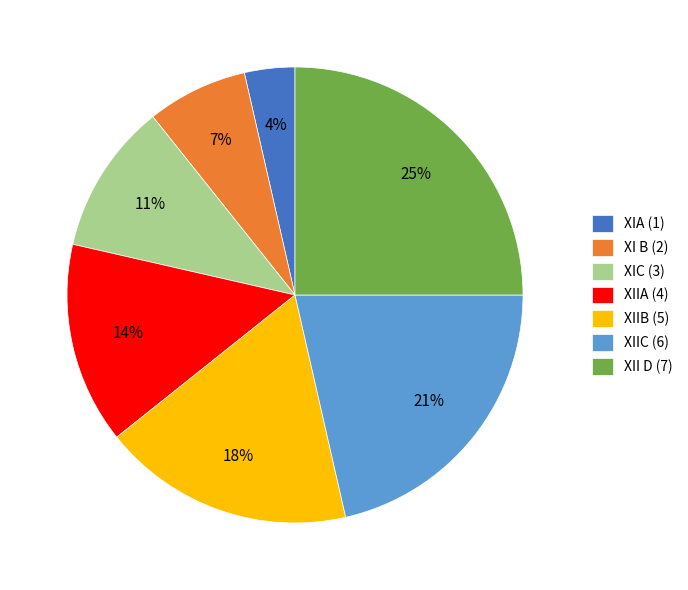

To the nearest percent, what is the combined percentage of XII D and XIA?

29%